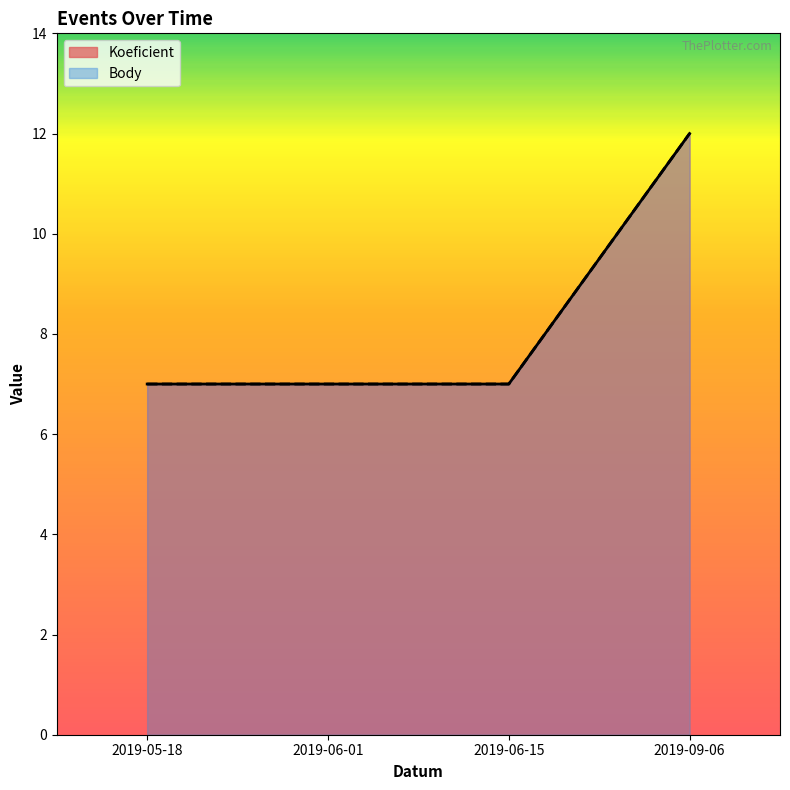

At which category is the sum across all series the highest?

2019-09-06